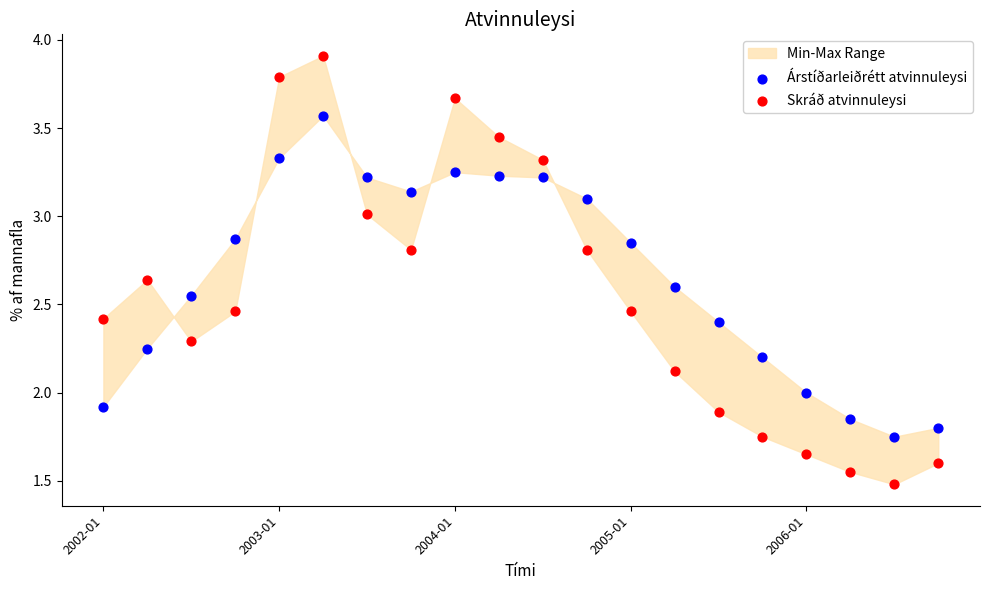

Which series has the widest spread of Y values?

Skráð atvinnuleysi